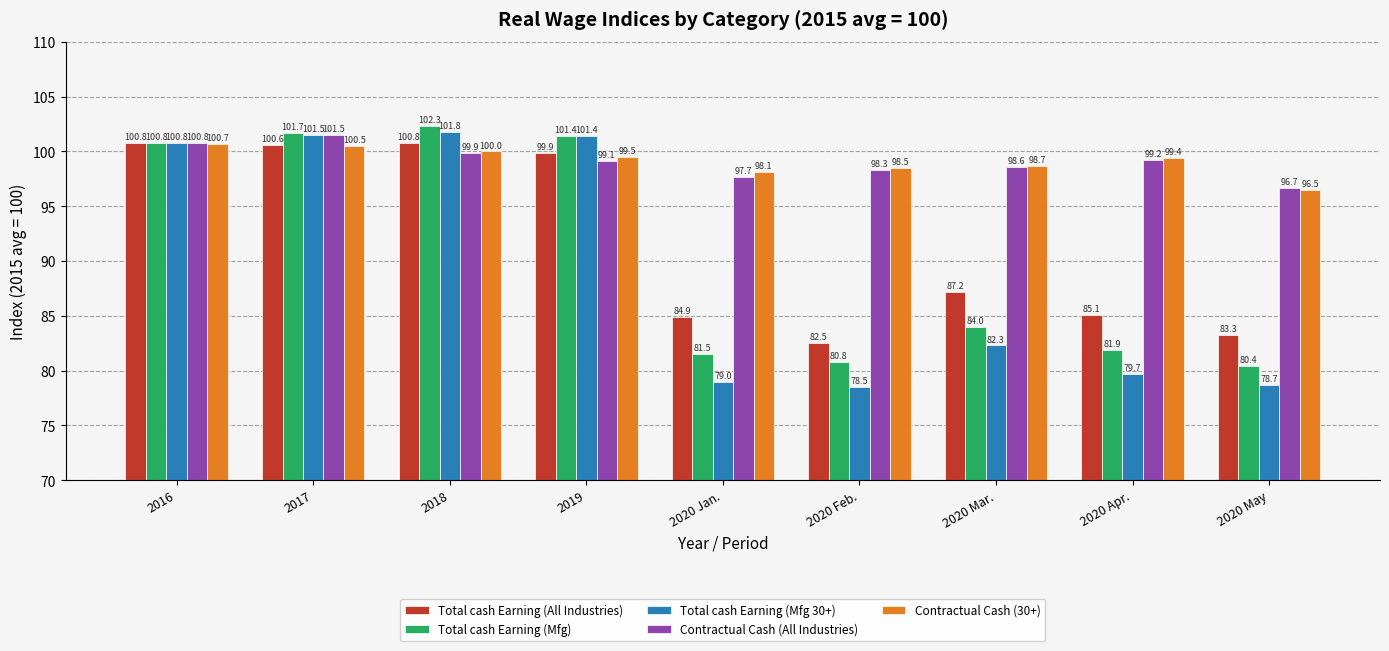

What is the value of the Total cash Earning (Mfg) bar at the 6th from the left?

80.8